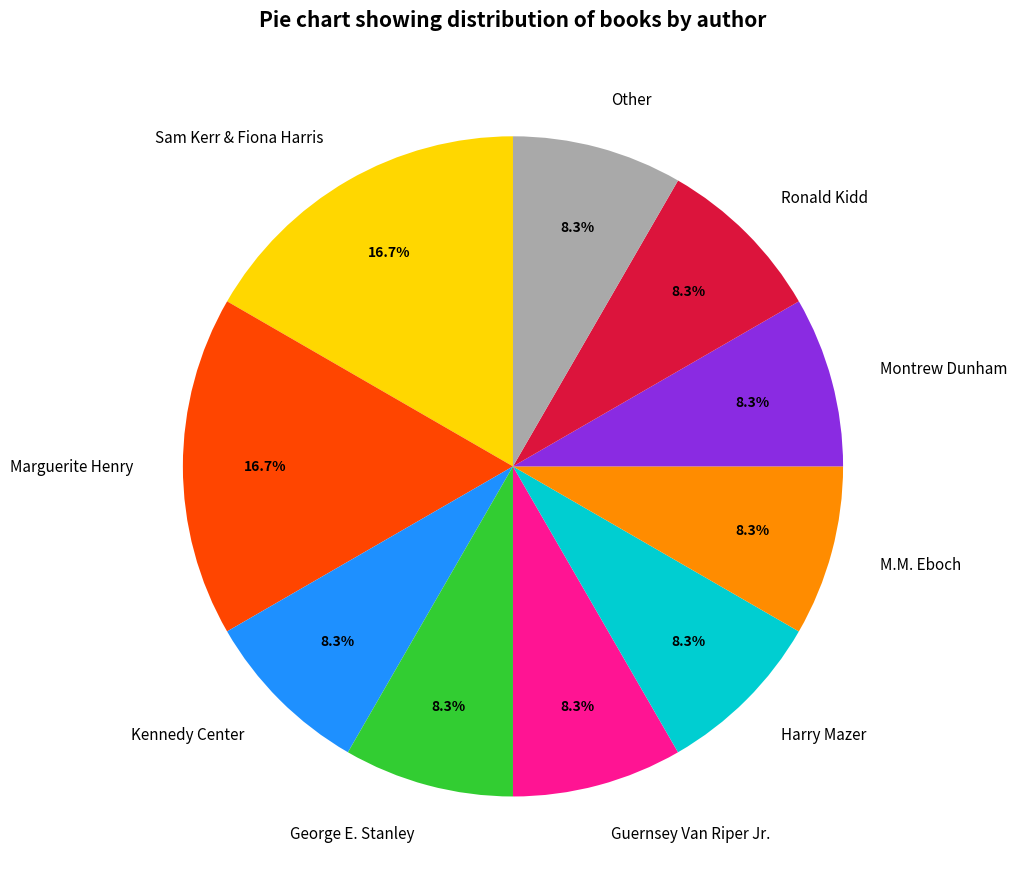

Is there a majority slice in this chart?

No